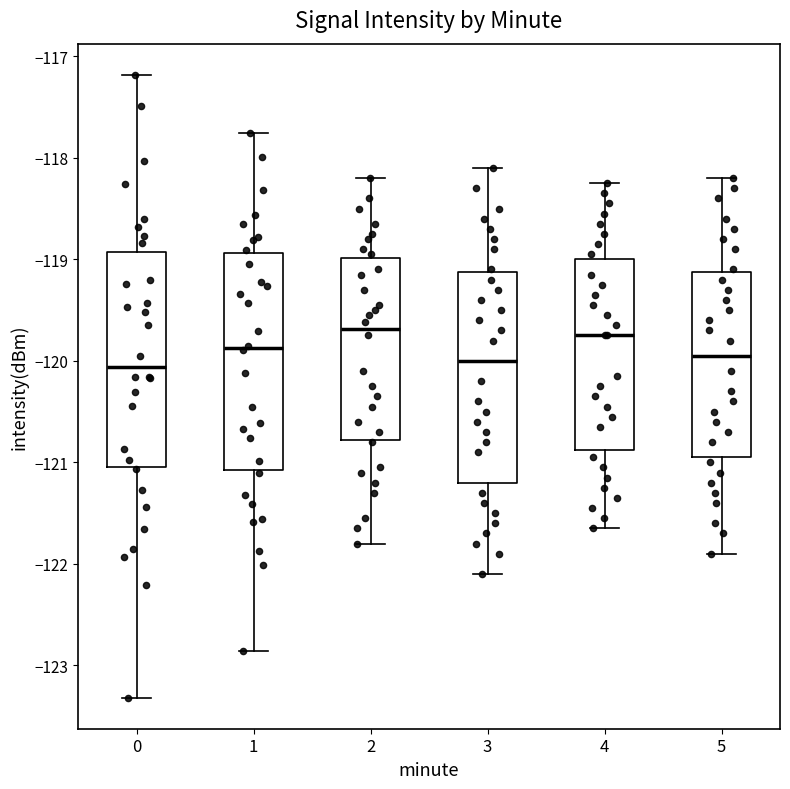

Where does the upper whisker of the box at x = 4 end on the y-axis? The values are not printed on the chart, so give them approximately, as read against the axis.

-118.2